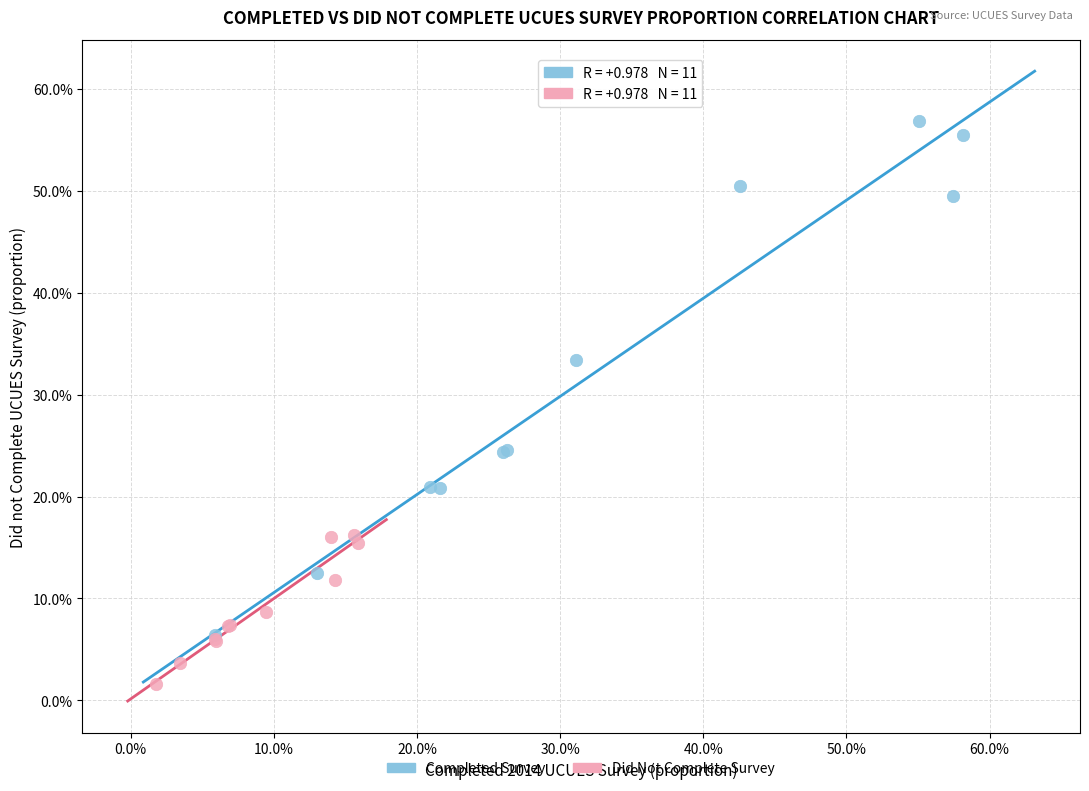

Which series contains the lowest Y value?

Did Not Complete Survey